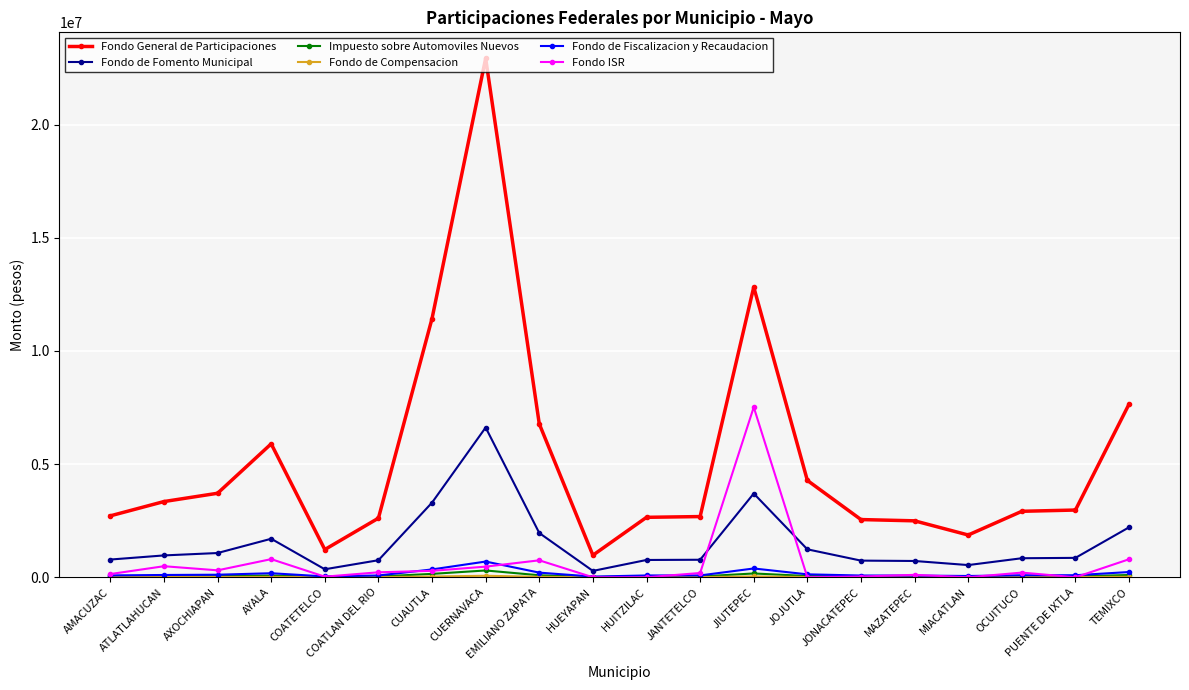

The Fondo General de Participaciones series shows 5896293 at AYALA. True or false?

True